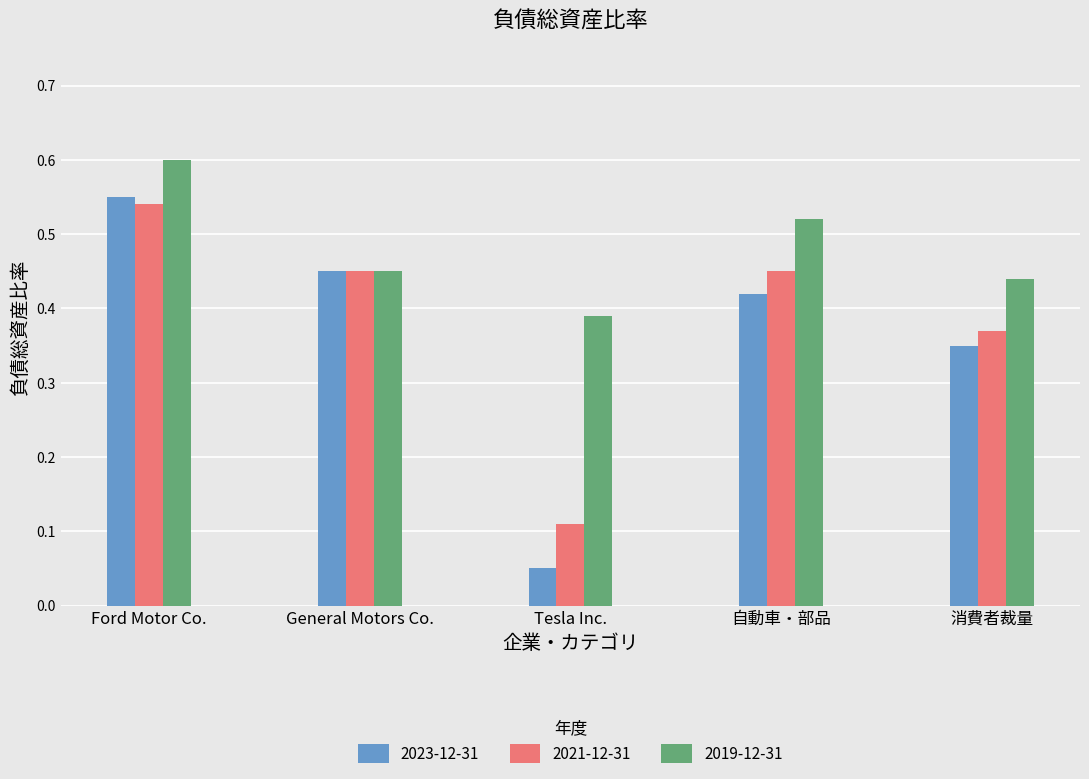

Where is 2023-12-31 nearest to the value 0?

Tesla Inc.